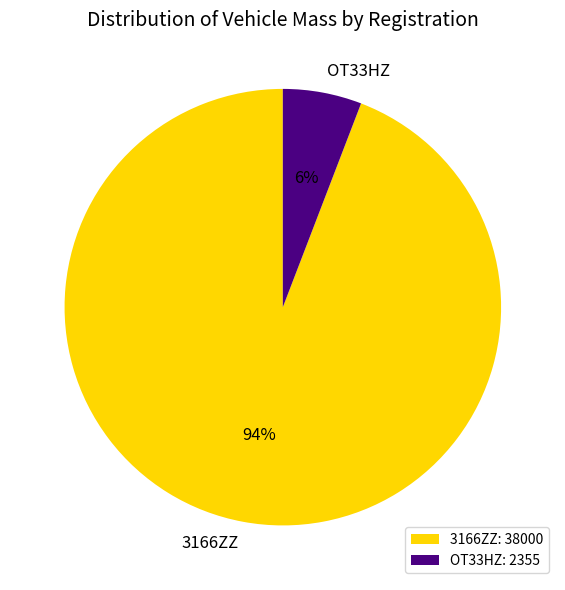

To the nearest percent, what is the average slice percentage?

50%